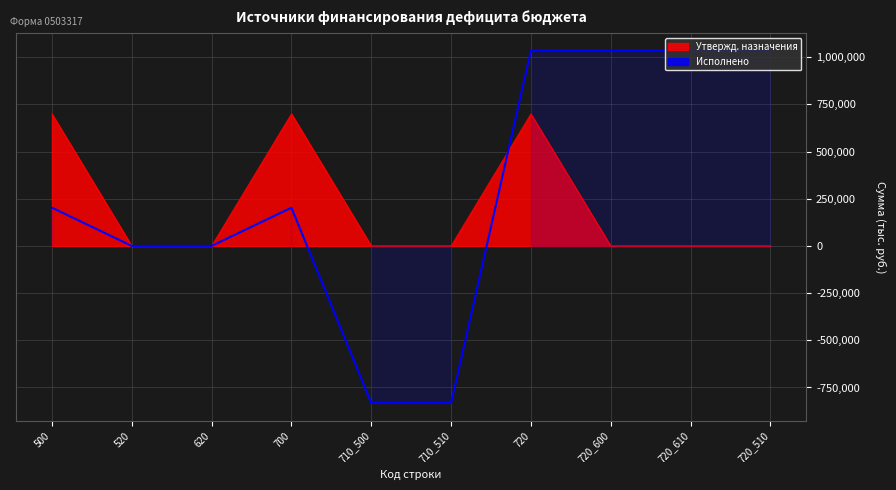

Reading left to right, extract all data points from this chart.

500=202862.2	520=0.0	620=0.0	700=202862.2	710_500=-832382.9	710_510=-832382.9	720=1035245.1	720_600=1035245.1	720_610=1035245.1	720_510=1035245.1